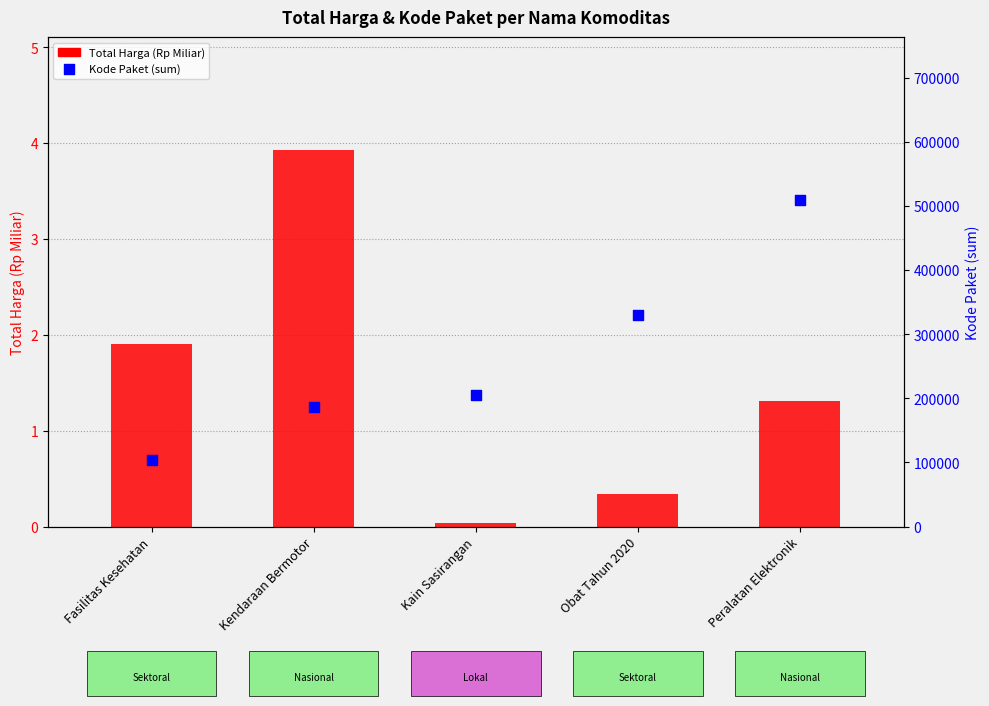

Is the value of Total Harga (Rp Miliar) at Kendaraan Bermotor greater than the value of Kode Paket (sum) at Fasilitas Kesehatan?

No